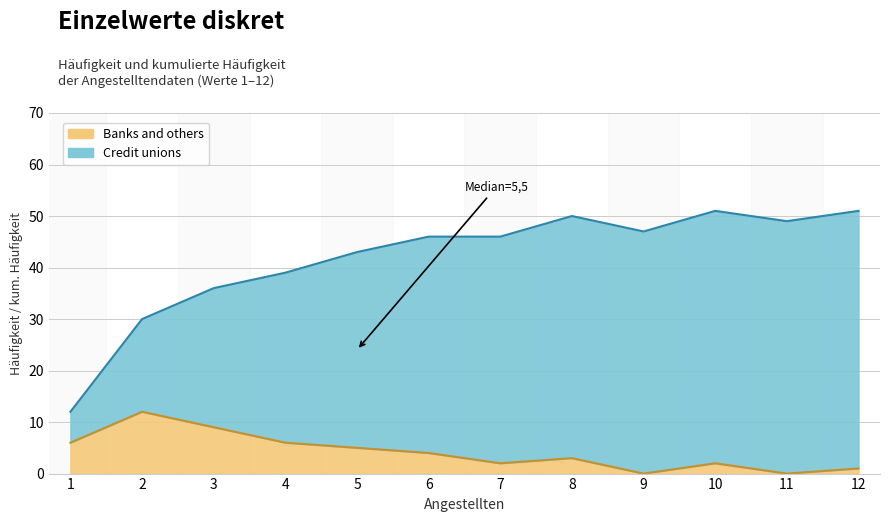

What is the total value across all series at 12?

52